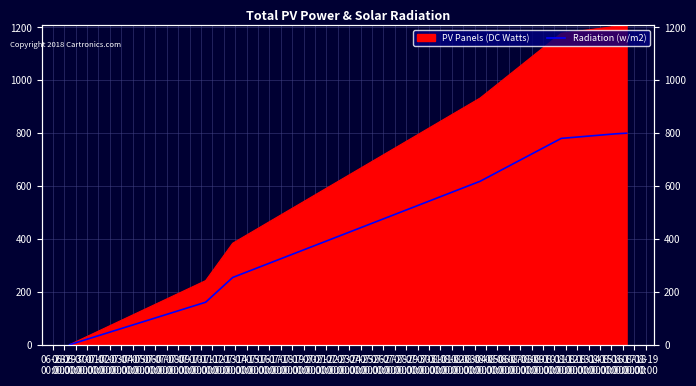

Which has a higher value, 07-01
00:00 or 06-29
00:00?

07-01
00:00